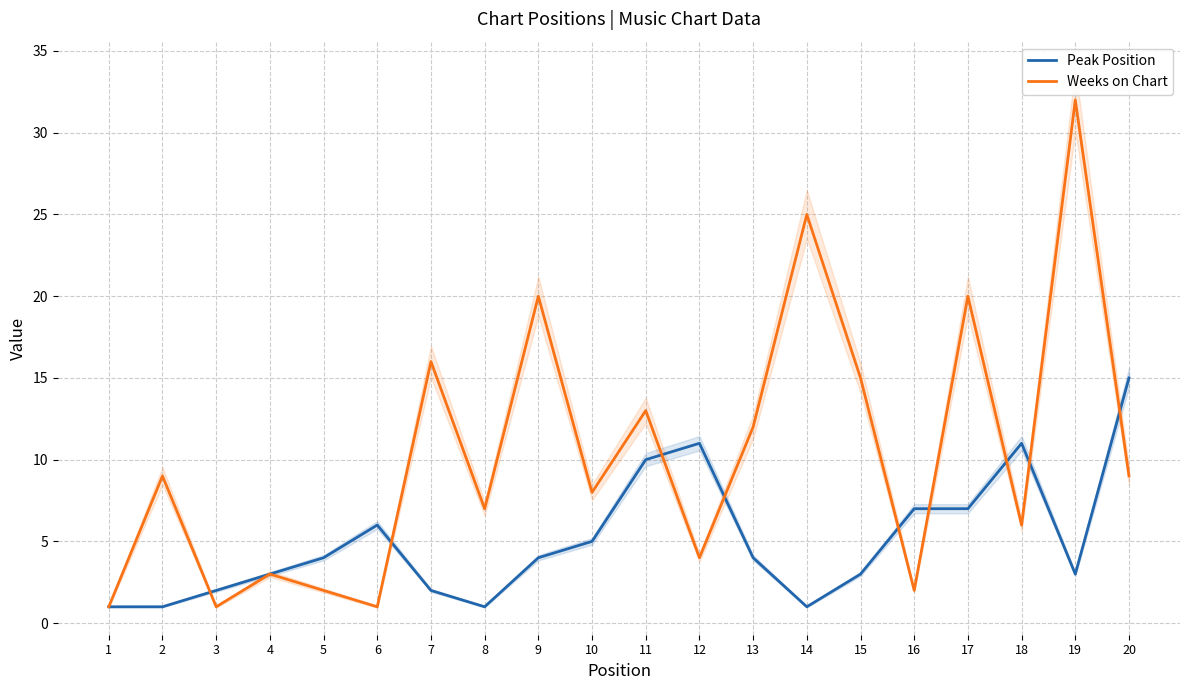

At which category is the sum across all series the highest?

19